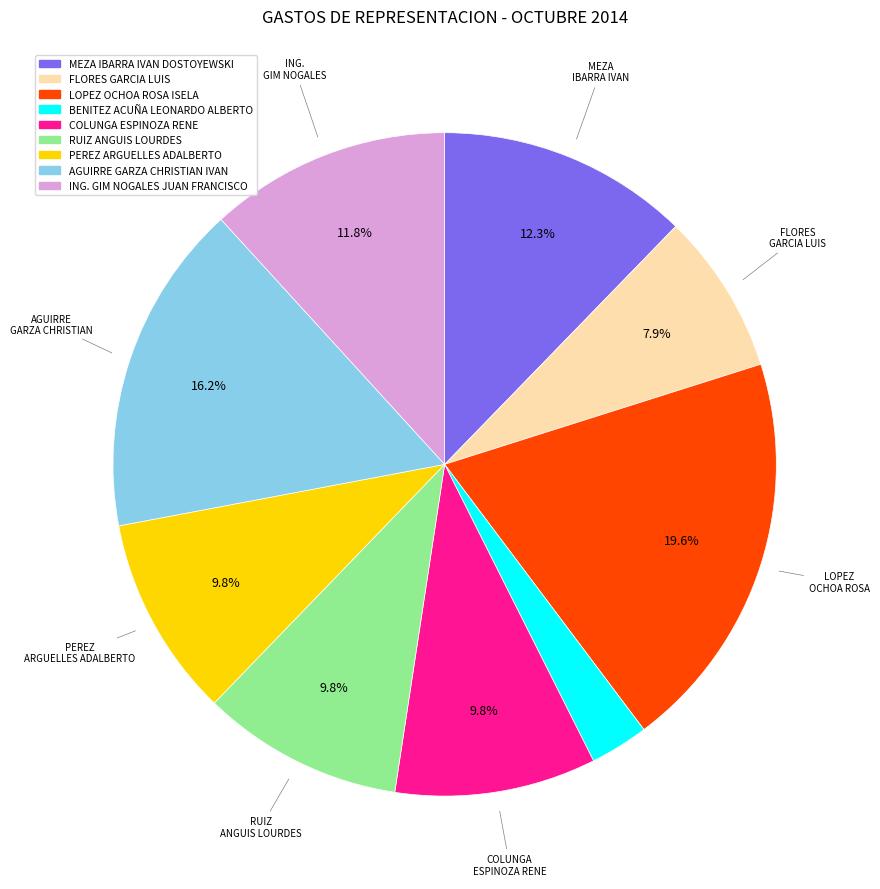

Is there a majority slice in this chart?

No